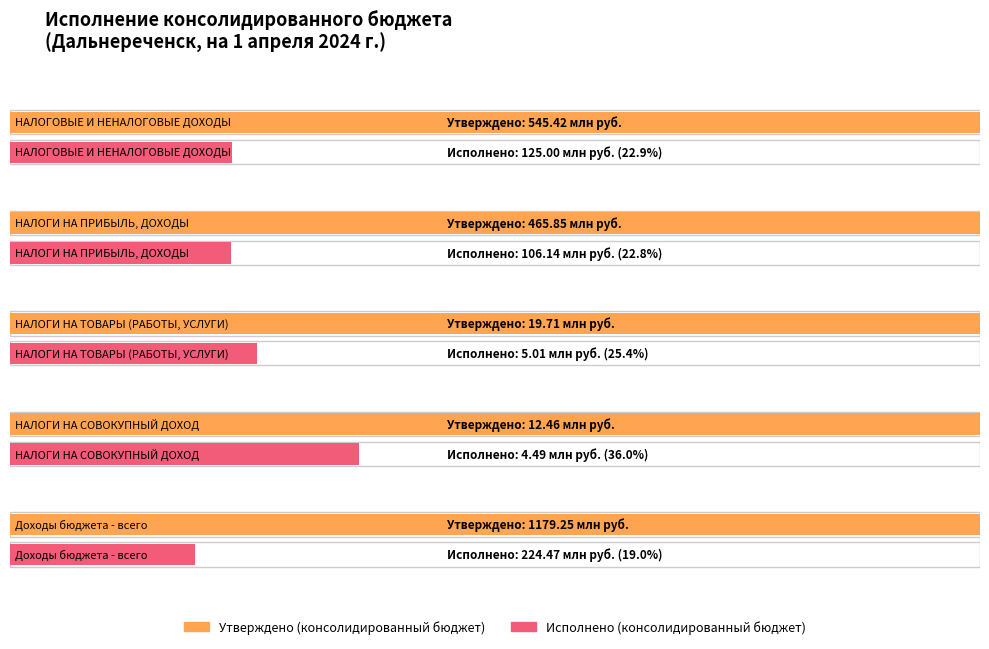

At which label does Исполнено (консолидированный бюджет) reach its peak?

Доходы бюджета - всего